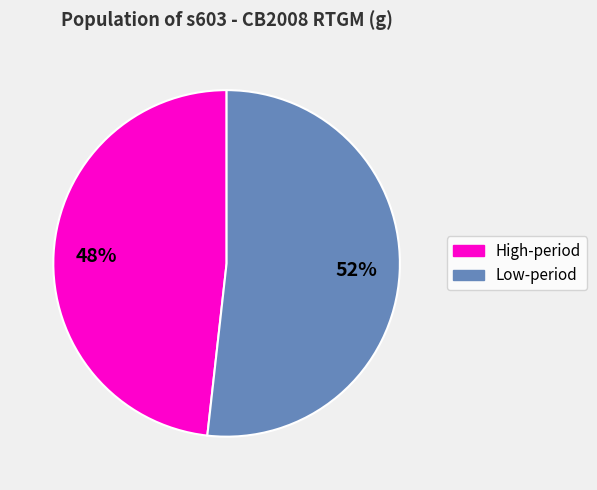

Is there a majority slice in this chart?

Yes